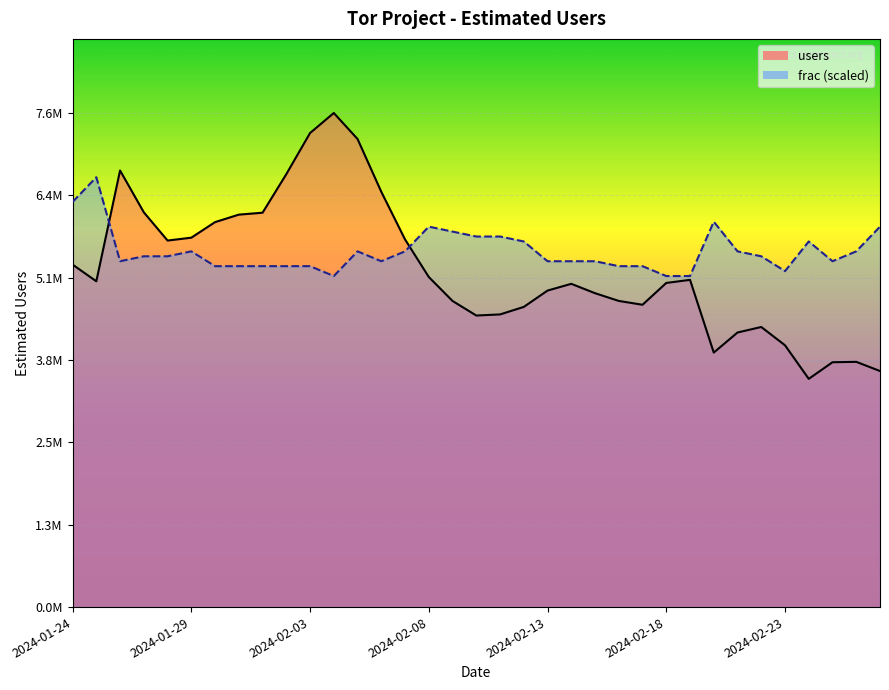

How many categories are shown in the chart?

35